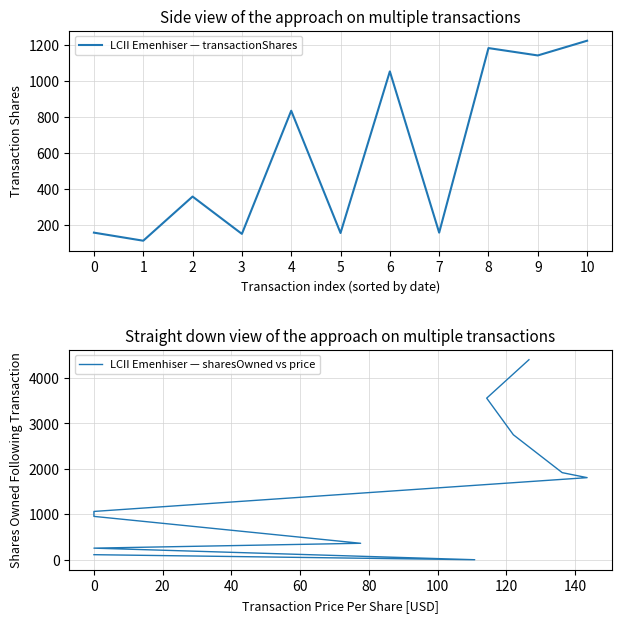

What is the maximum value for LCII Emenhiser — transactionShares?

1225